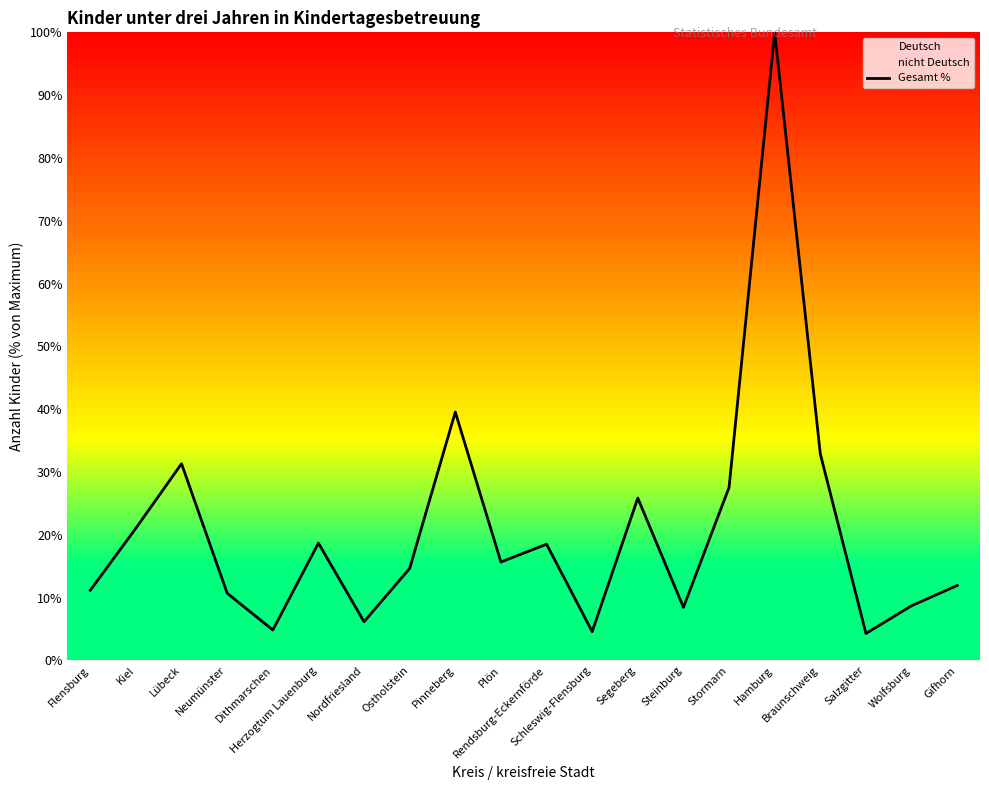

Where is the first local minimum?

Dithmarschen